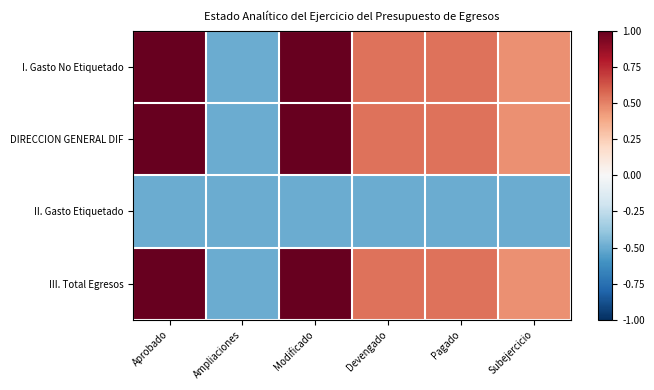

Which has a higher value, Subejercicio or Pagado?

Pagado